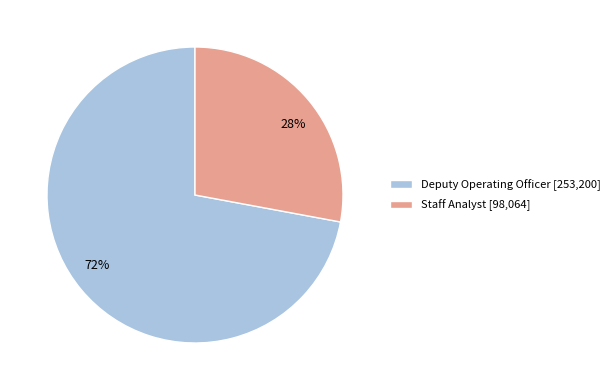

How many slices are in this pie chart?

2